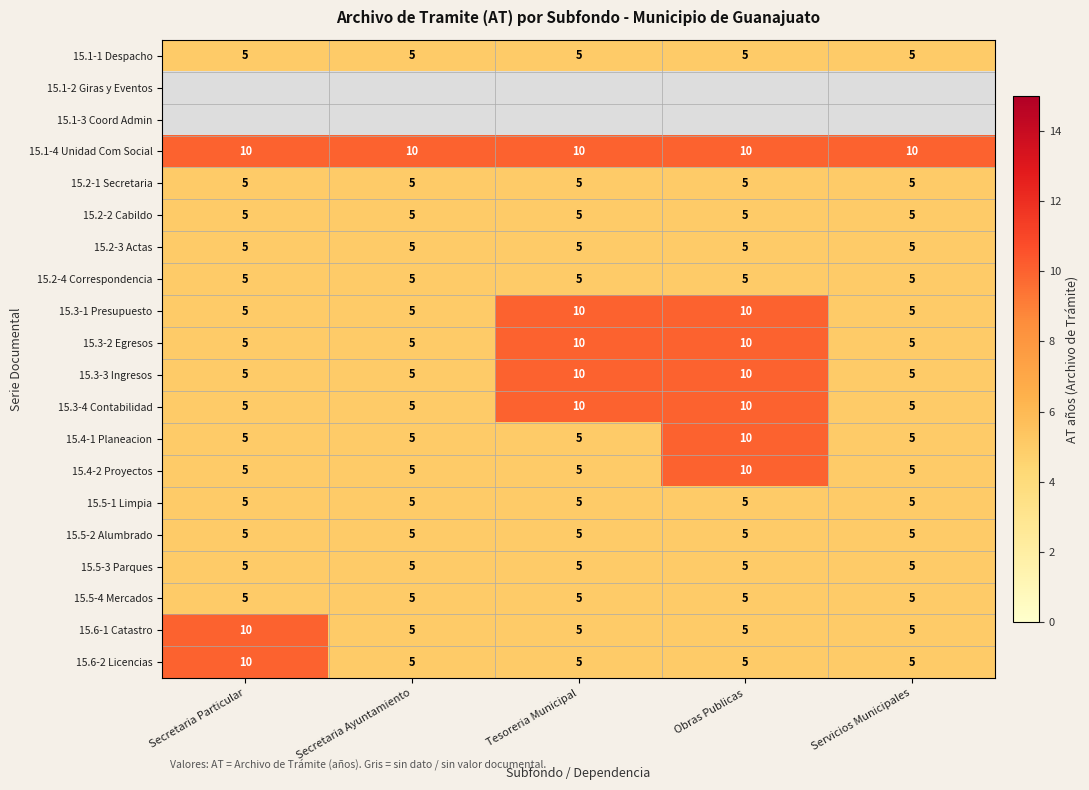

What is the difference between the maximum and minimum values in the 15.6-1 Catastro series?

5